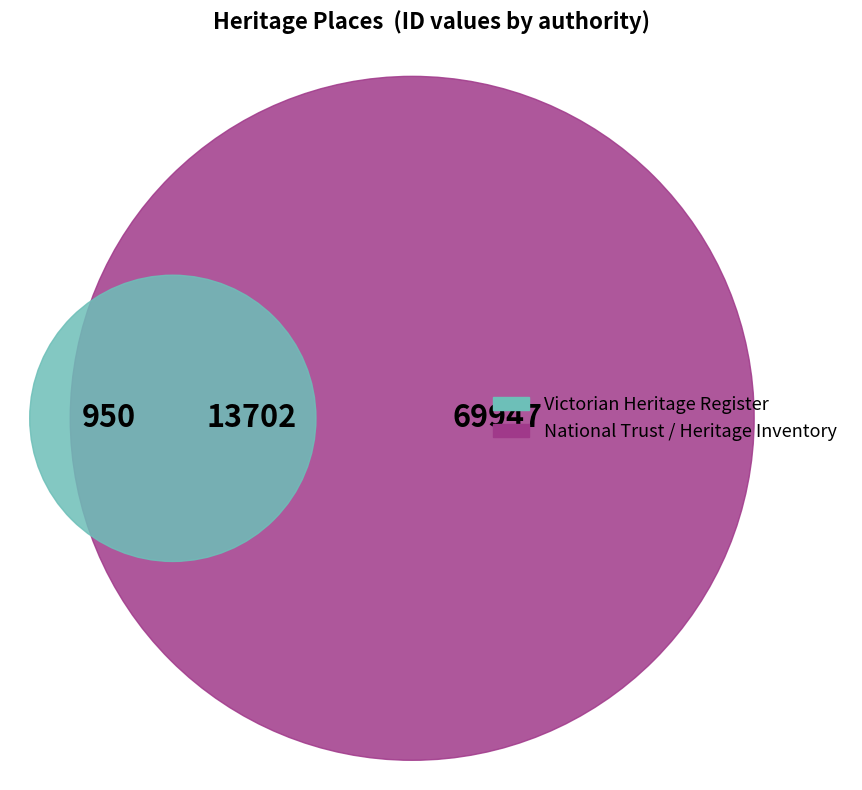

How many slices are in this pie chart?

3